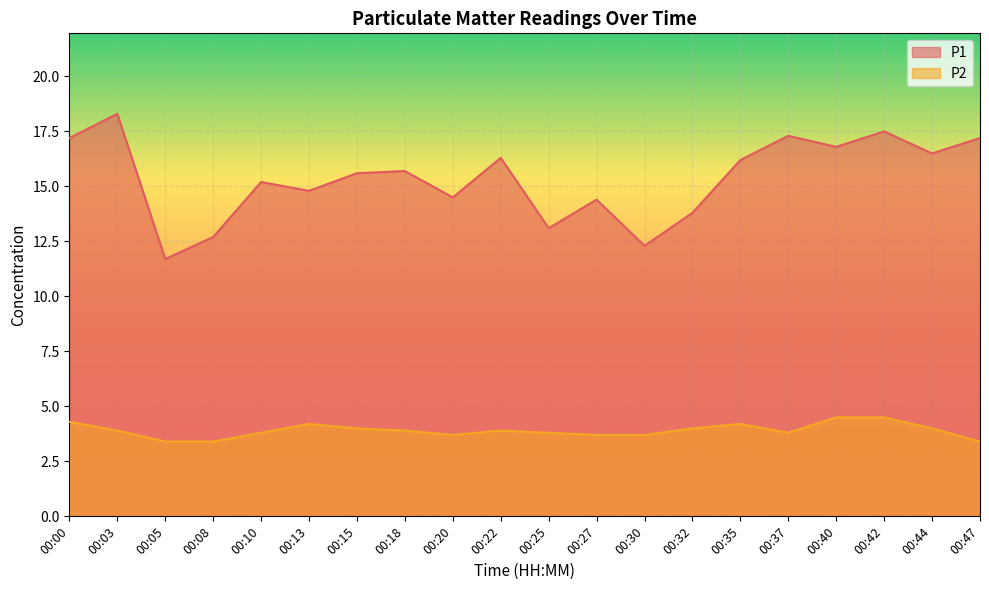

True or false: P2 and P1 cross at least once.

False